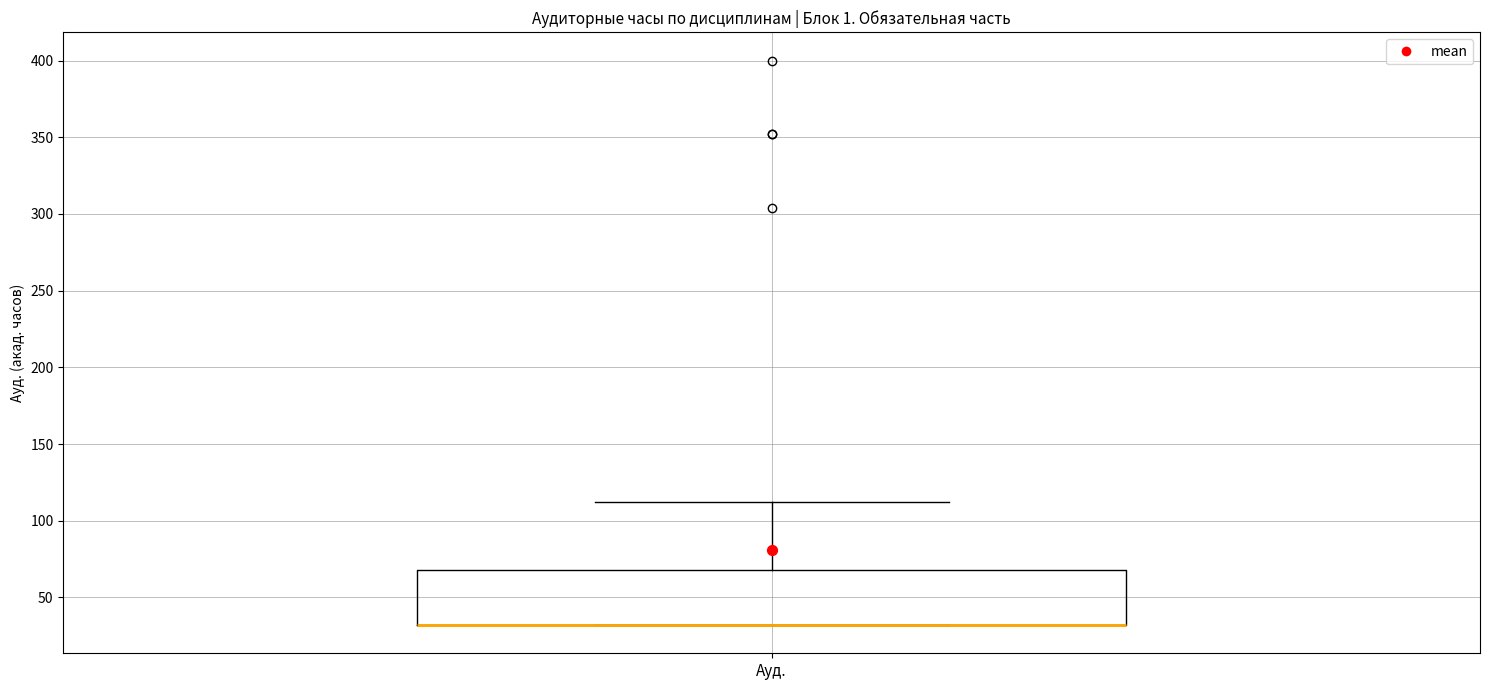

Read this box plot against the y-axis: the position of the median line, the range covered by the box, and the ends of both whiskers. The values are not printed on the chart, so give them approximately, as read against the axis.

median 30 (drawn on the box's lower edge), box 30 to 70, whiskers 30 to 110